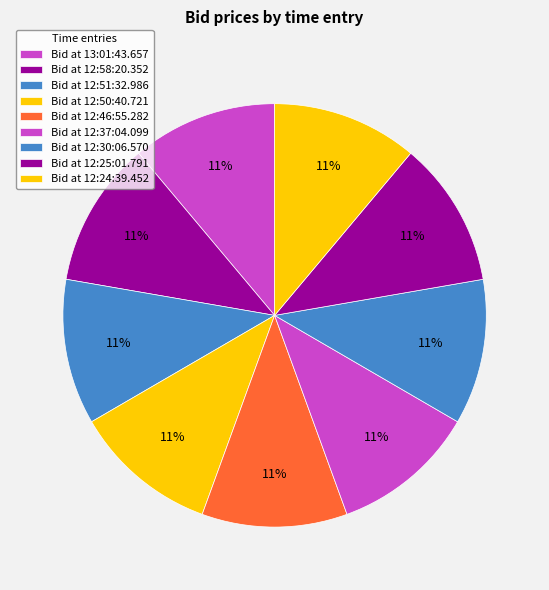

Rank the categories by value from lowest to highest.

12:50:40.721, 12:37:04.099, 13:01:43.657, 12:51:32.986, 12:46:55.282, 12:30:06.570, 12:24:39.452, 12:58:20.352, 12:25:01.791